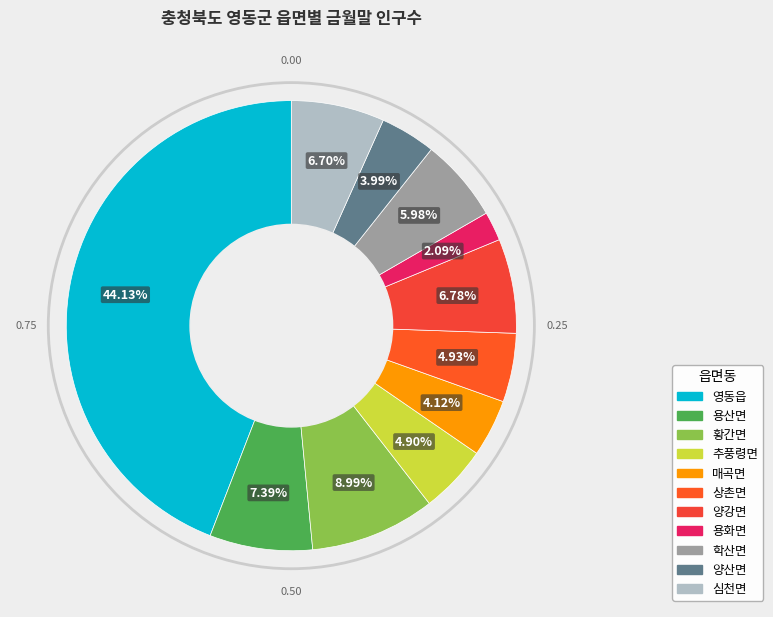

To the nearest percent, what is the difference between the largest and smallest slice percentages?

42%